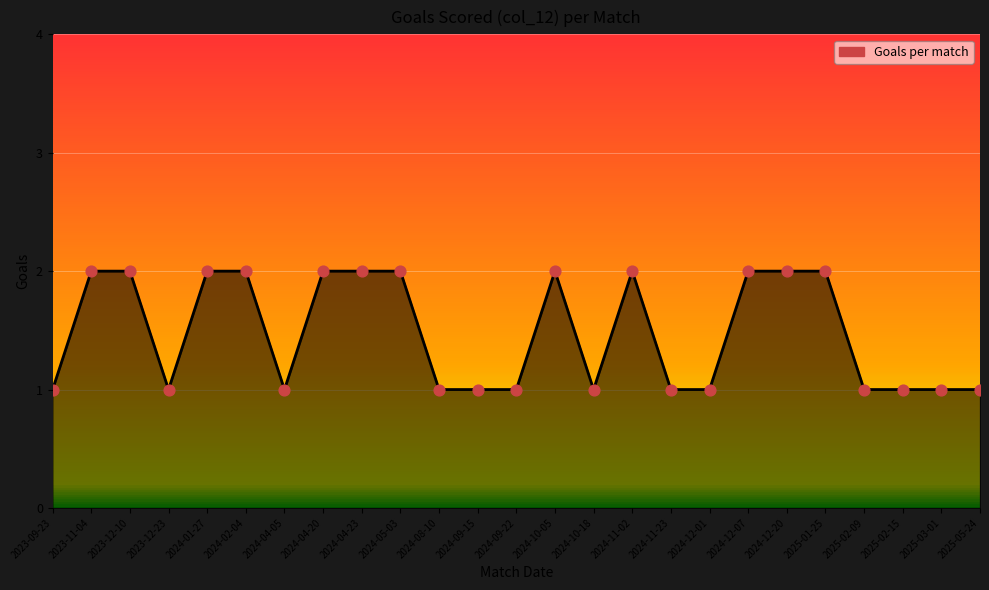

Between 2023-12-10 and 2024-09-22, which is larger?

2023-12-10